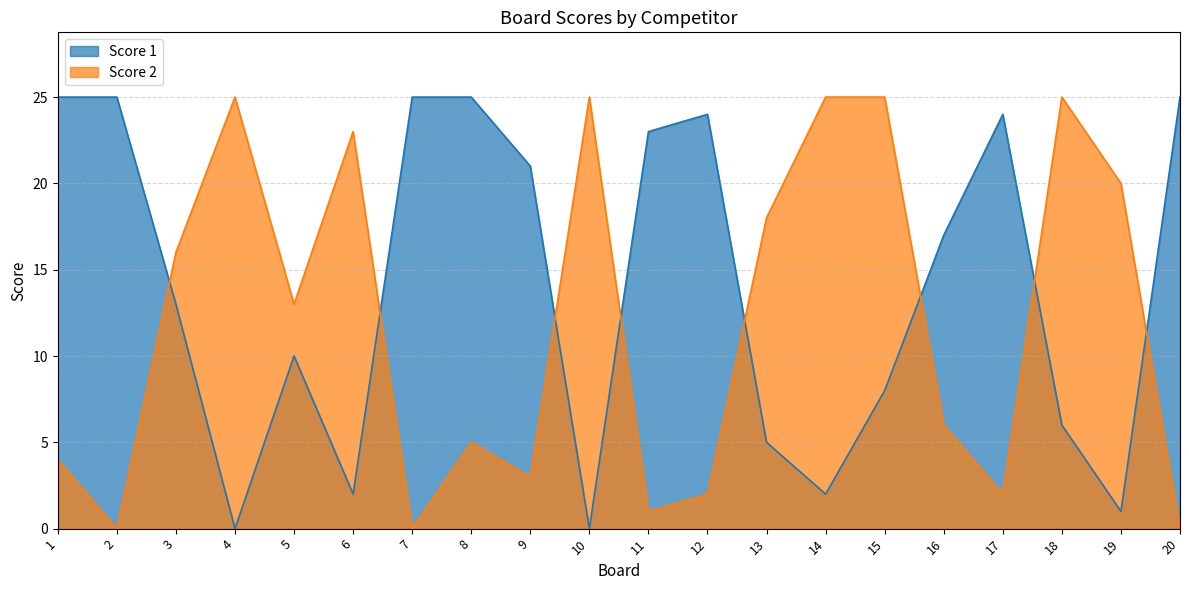

How many series are shown in this chart?

2